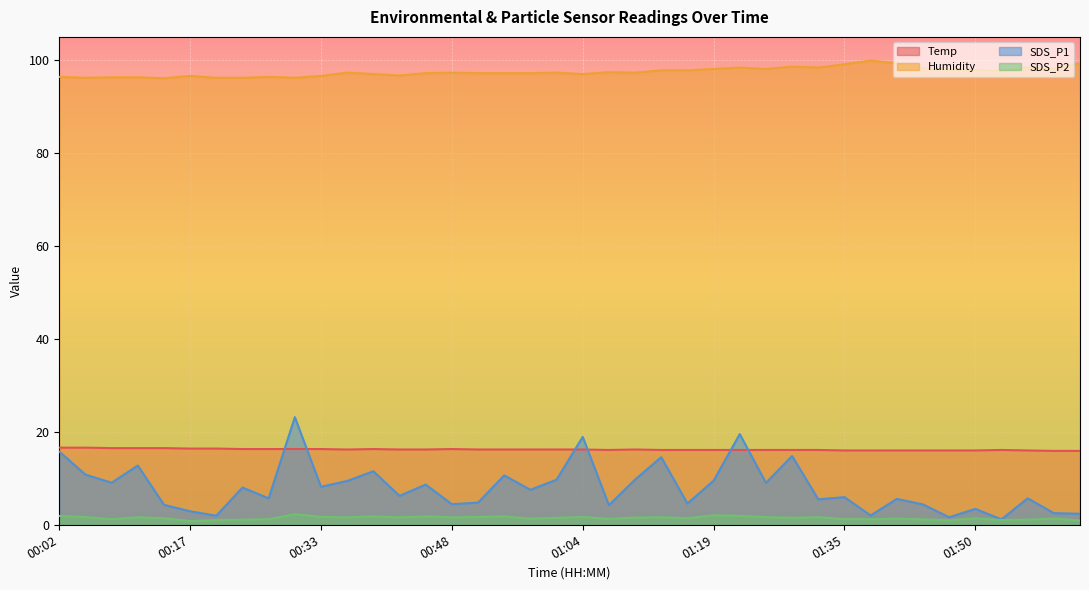

Which category has the lowest value across all series?

00:17